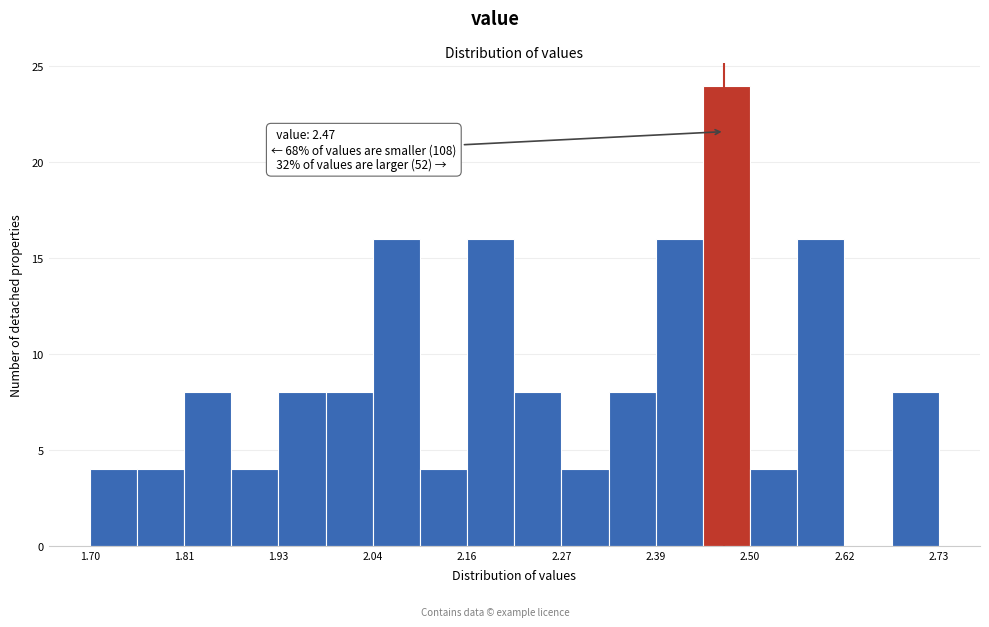

Read against the x-axis, roughly where is the centre of the tallest bar?

2.48